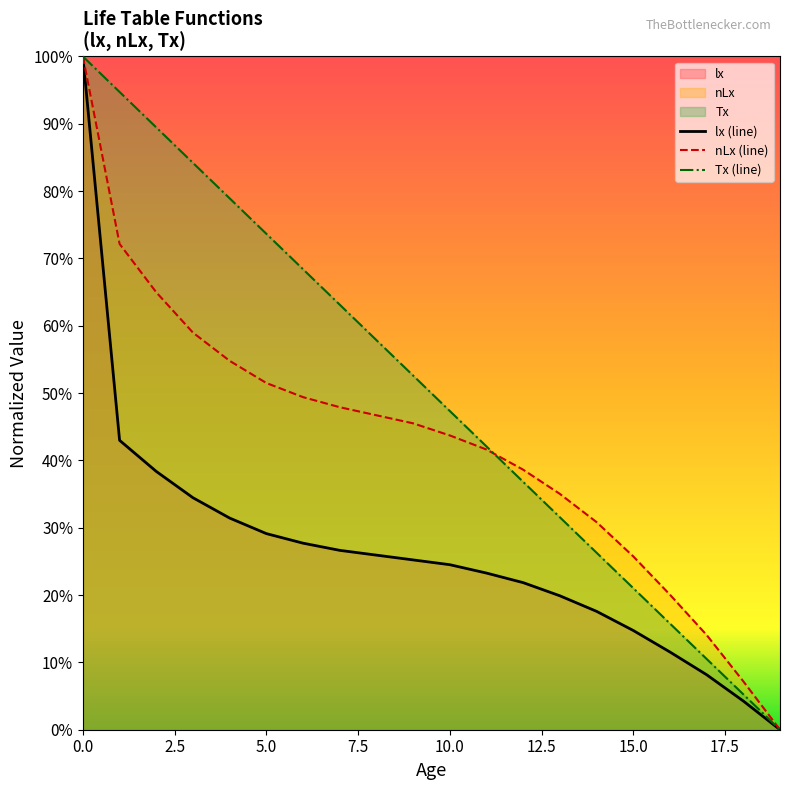

At how many categories does at least one series exceed 0?

19